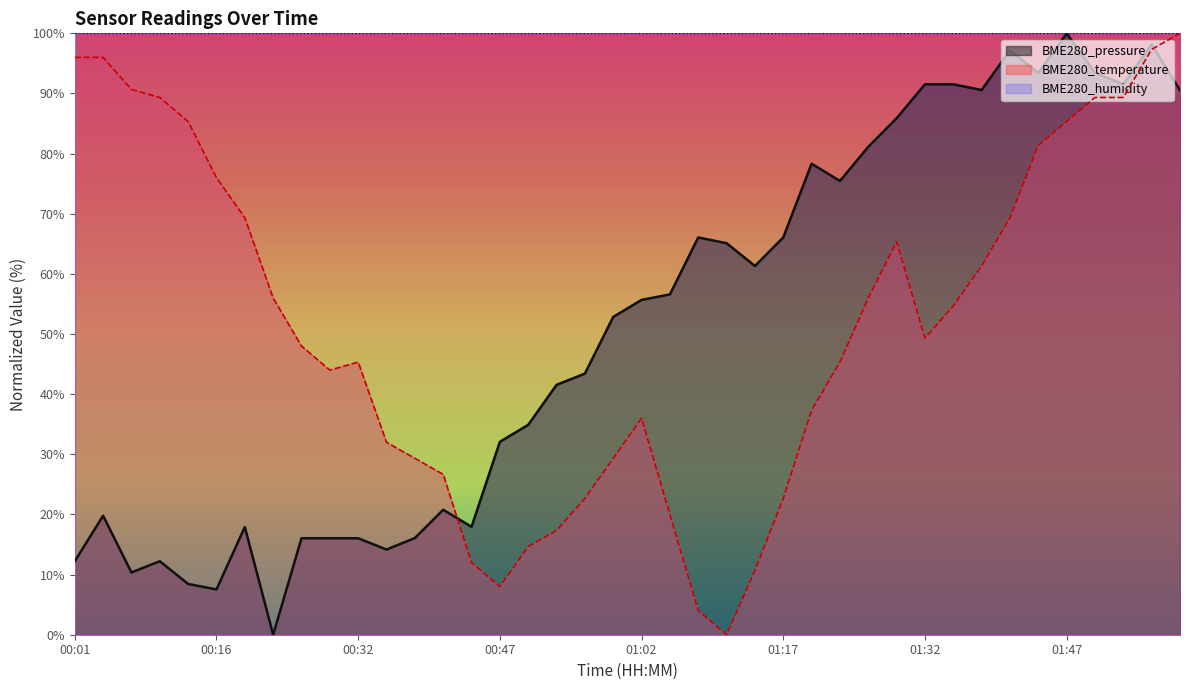

After their last crossing, which series has the higher values: BME280_pressure or BME280_temperature?

BME280_temperature